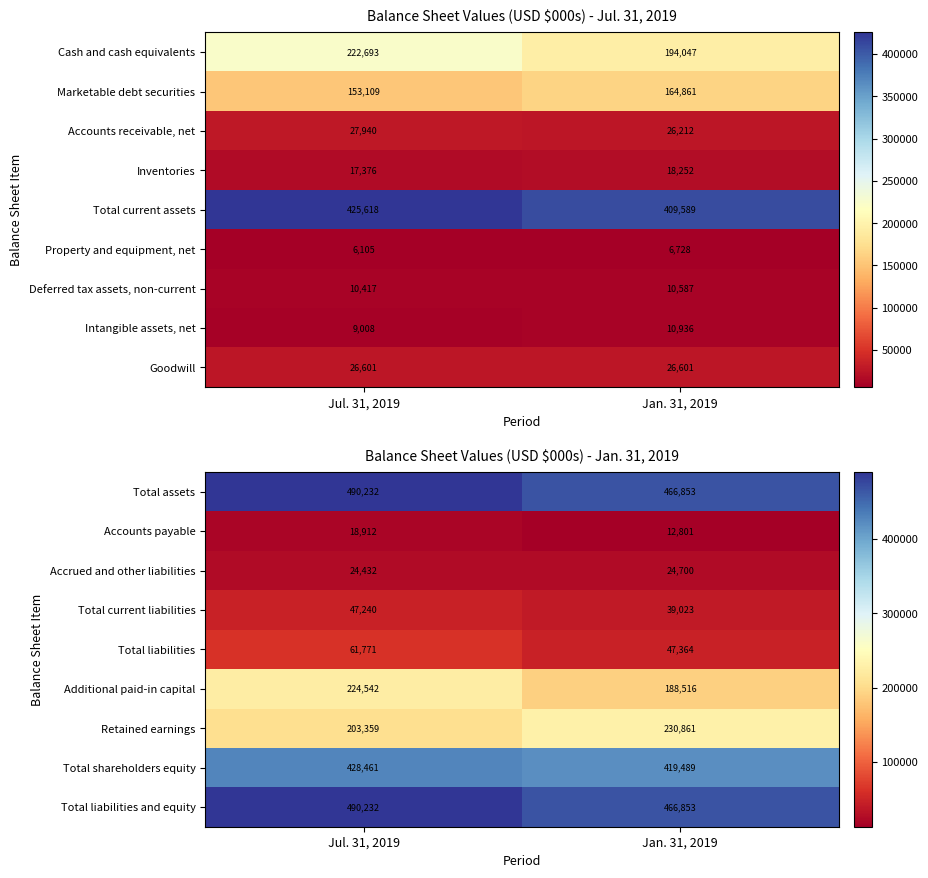

Is the value of Total liabilities at Jan. 31, 2019 greater than the value of Total assets at Jul. 31, 2019?

No